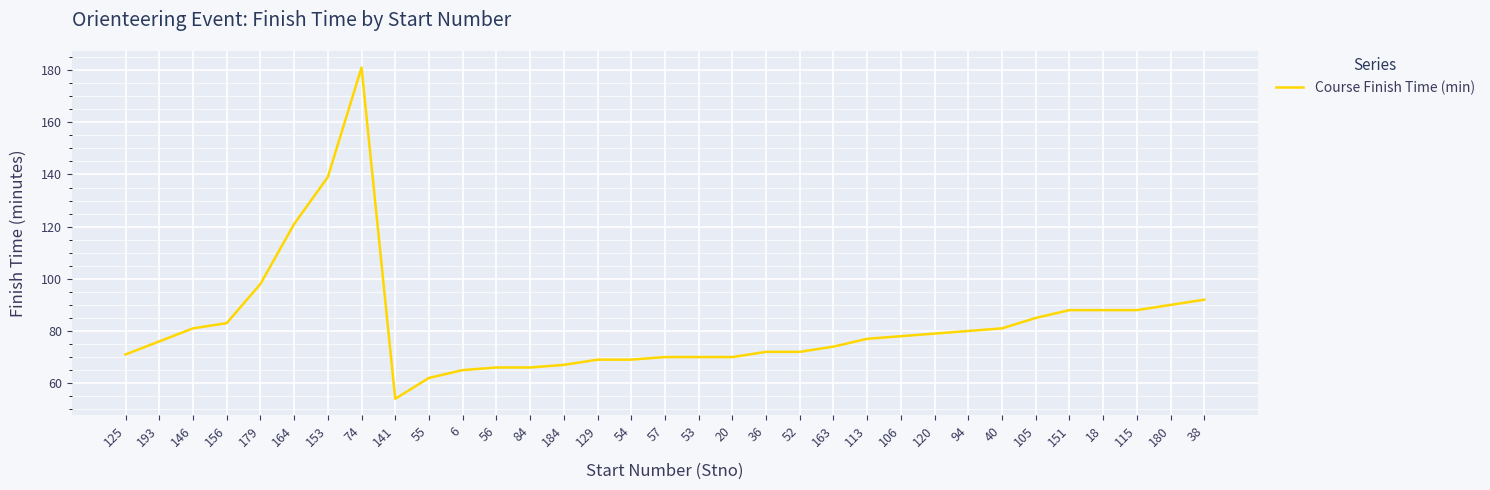

At which category does the chart reach its peak across all series?

74